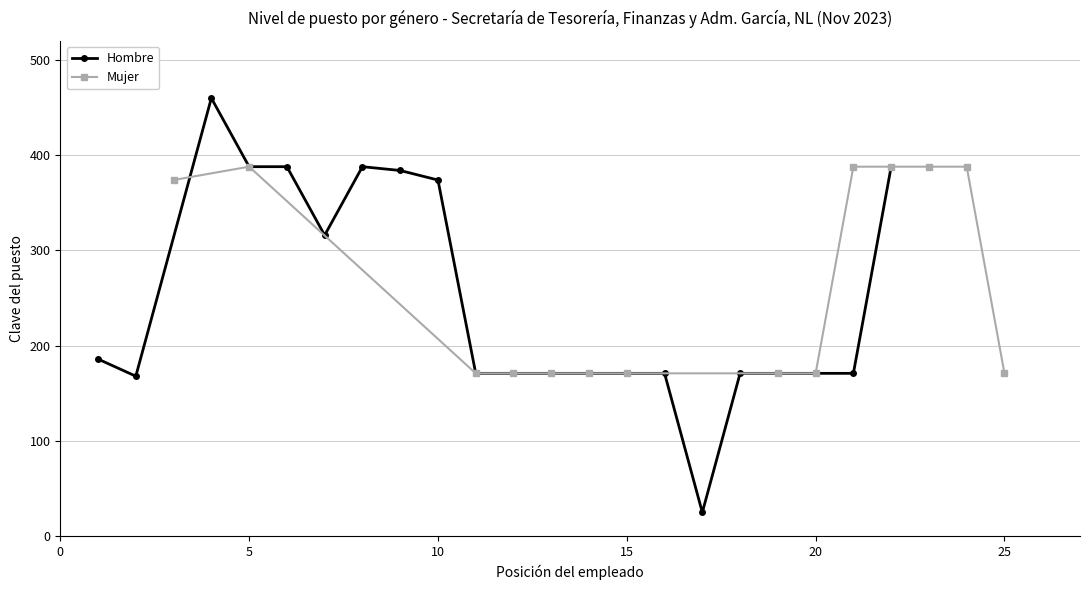

What is the difference between the maximum and minimum values?

217